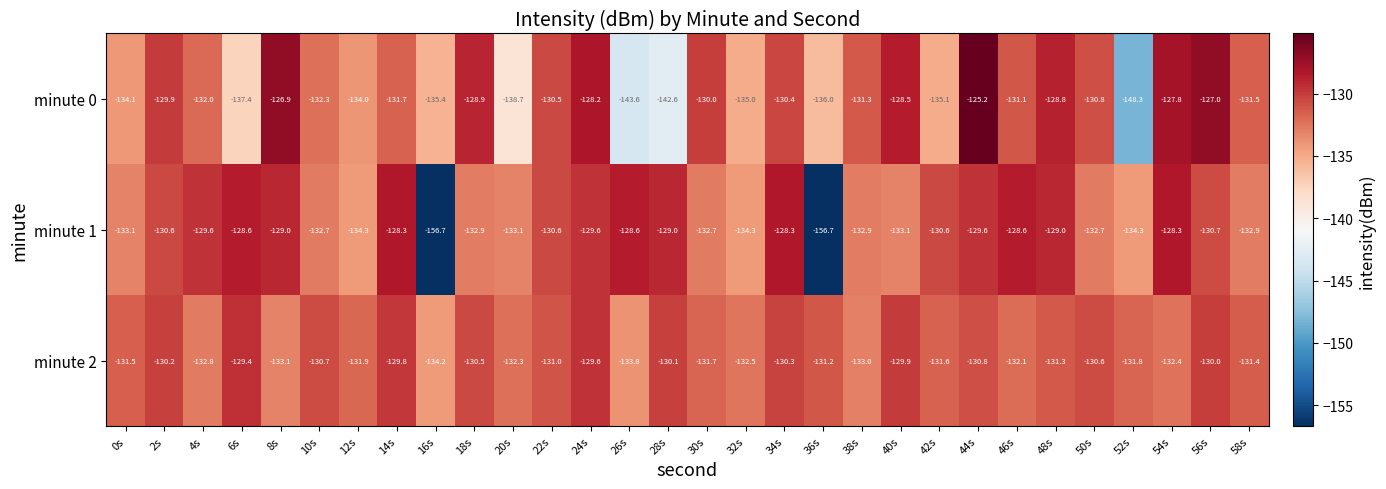

True or false: minute 2 has a value of -130.1 at 28s.

True